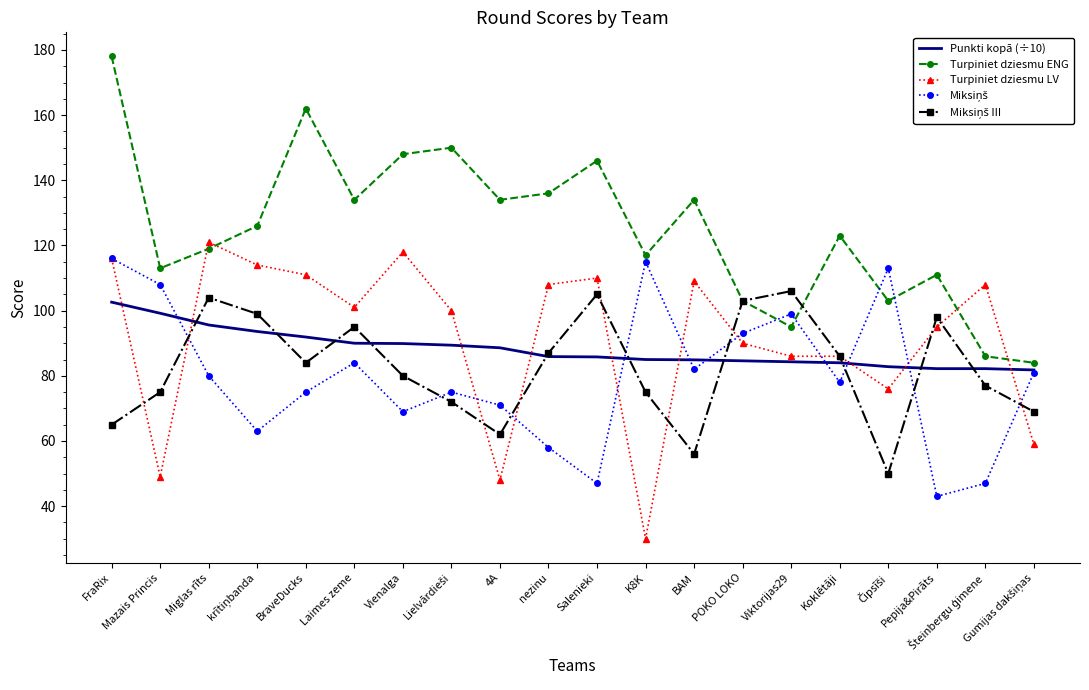

Between Laimes zeme and Viktorijas29, which series saw the biggest shift?

Turpiniet dziesmu ENG